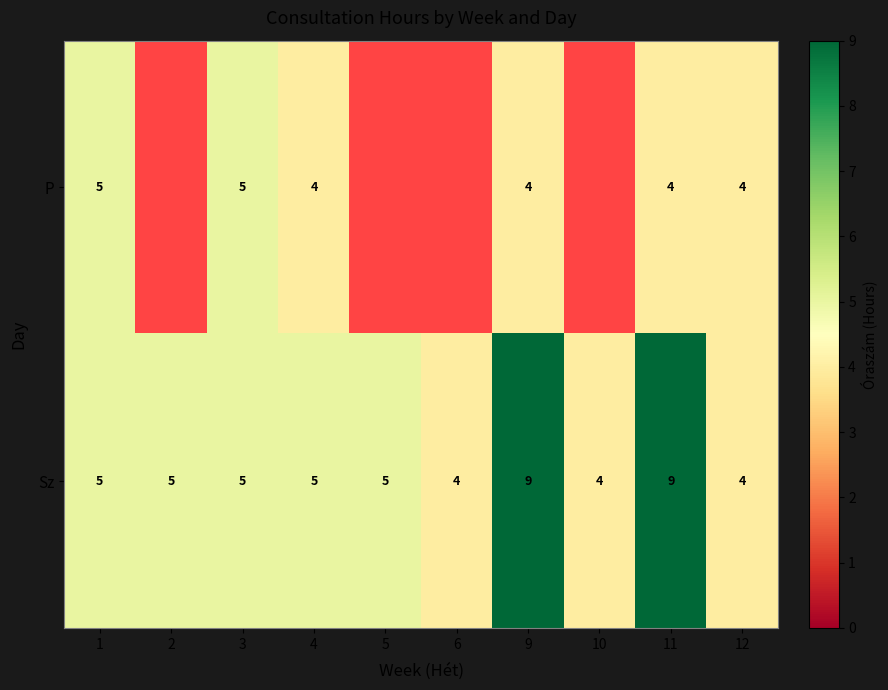

Read the Sz value at 1.

5